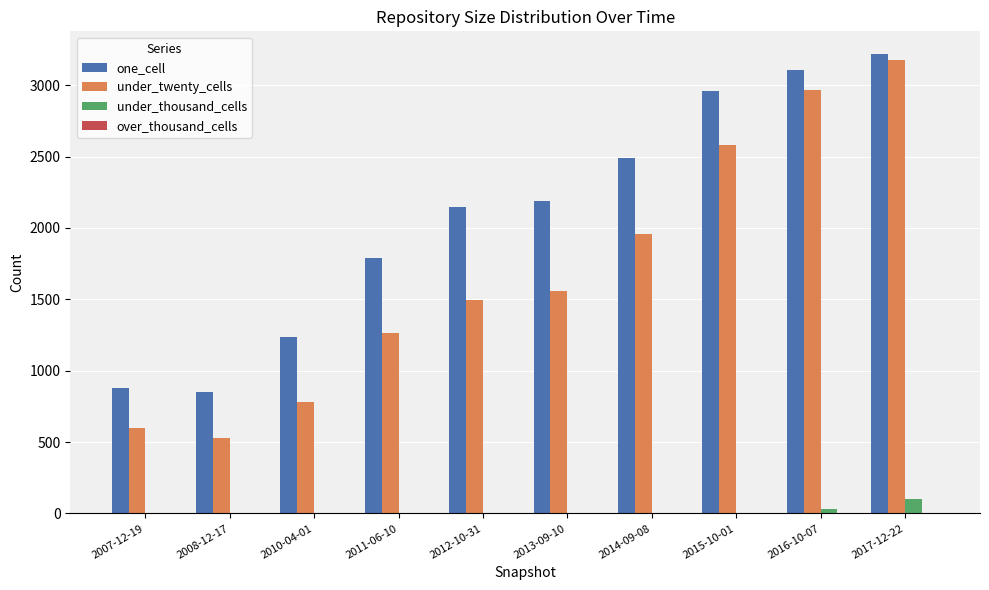

Which series has the largest total across all categories?

one_cell